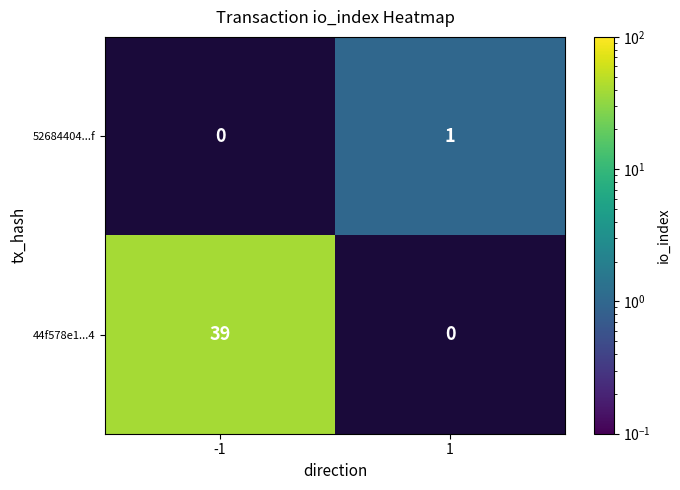

The value of 52684404...f at 1 is 0.3. True or false?

False